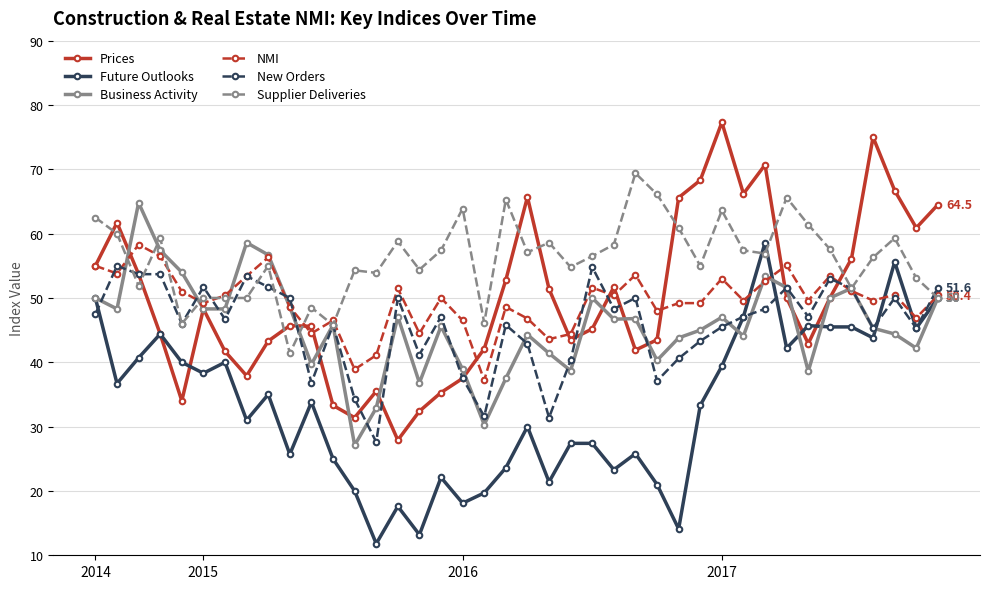

Which series has the largest total across all categories?

Supplier Deliveries